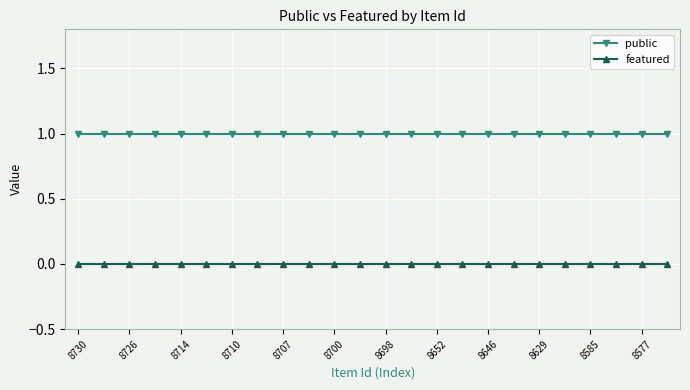

True or false: public and featured cross at least once.

False